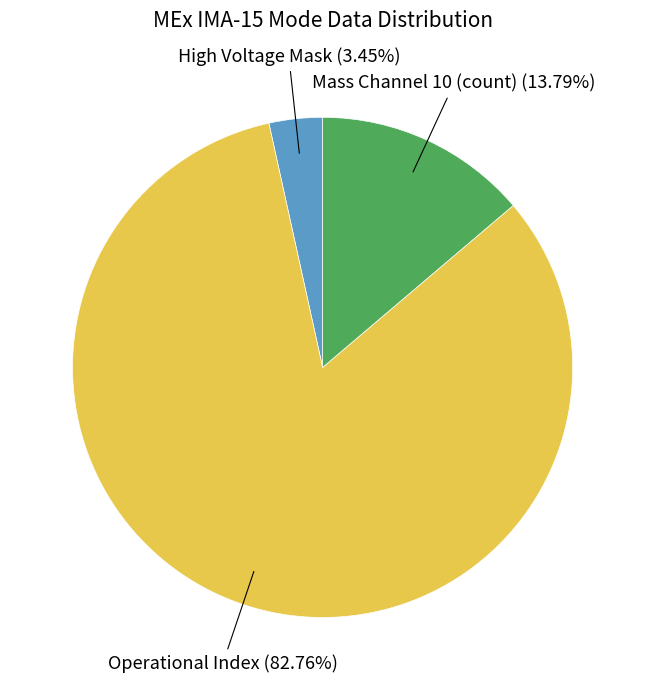

Is there a majority slice in this chart?

Yes